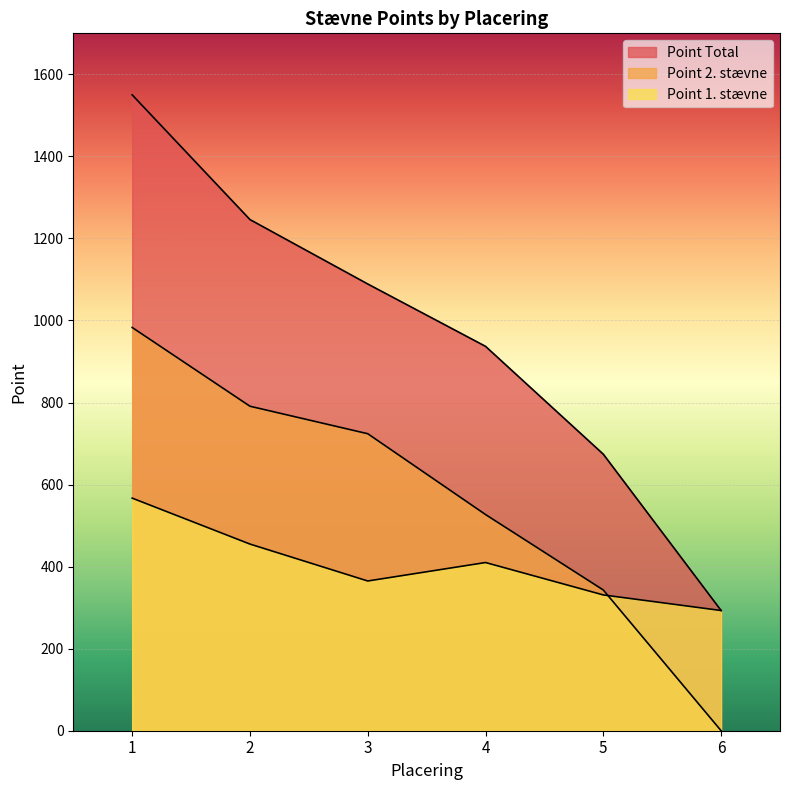

True or false: Point Total and Point 1. stævne intersect in this chart.

False